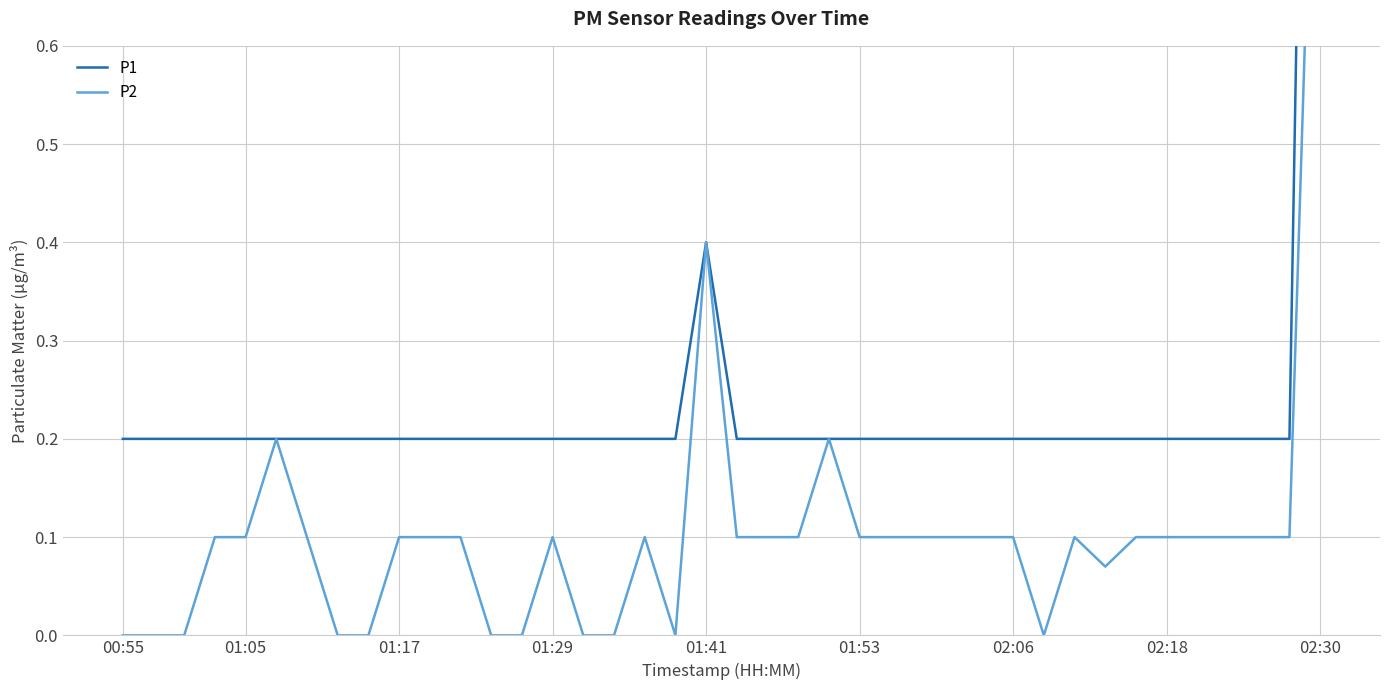

At which label is P1 closest to 1?

01:41